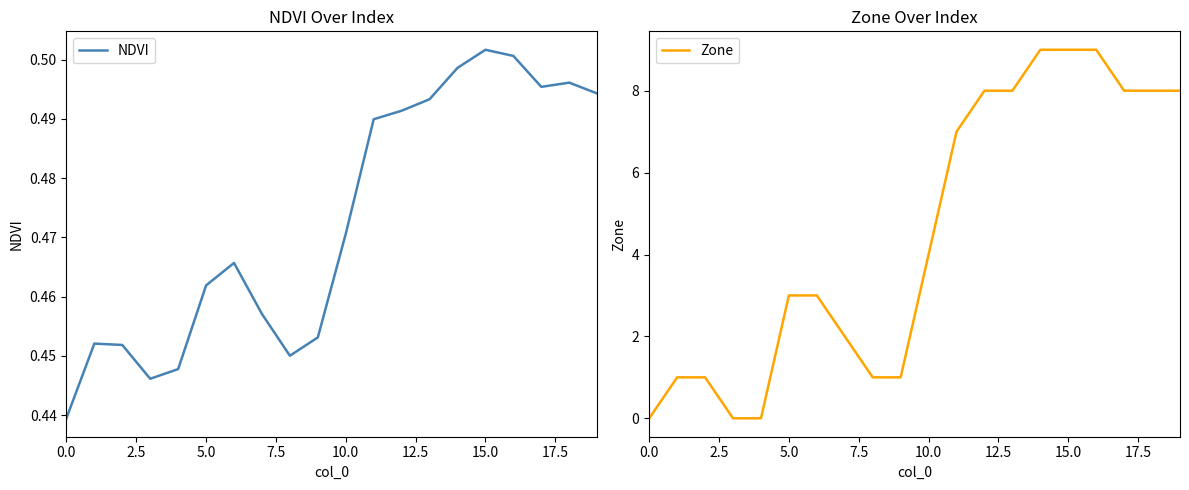

The value of Zone at 15.0 is 9. True or false?

True